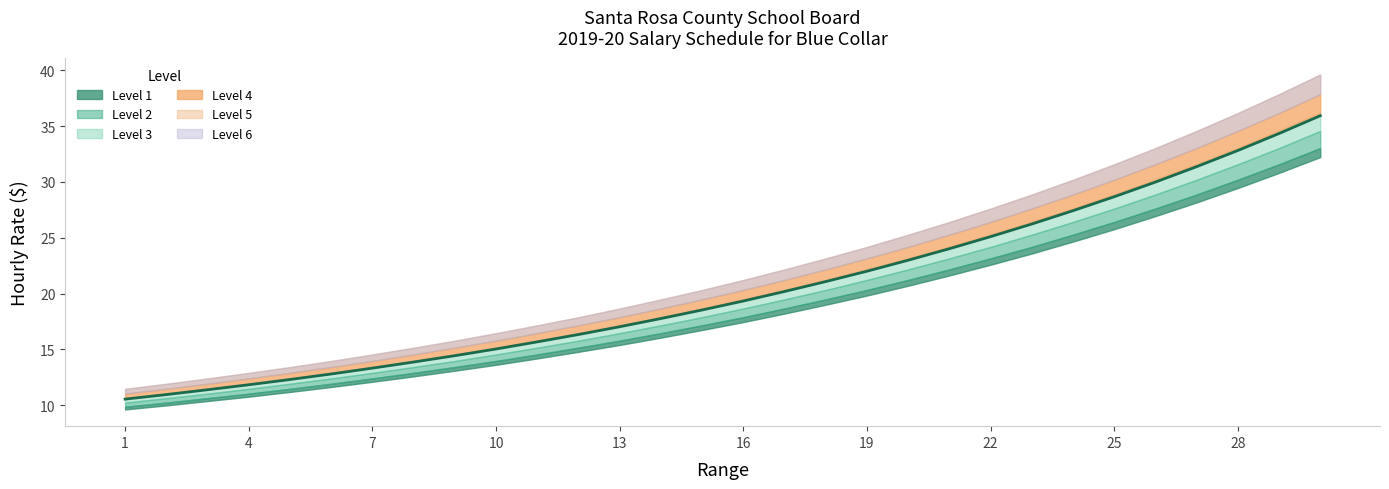

What is the maximum value shown in the chart?

39.6